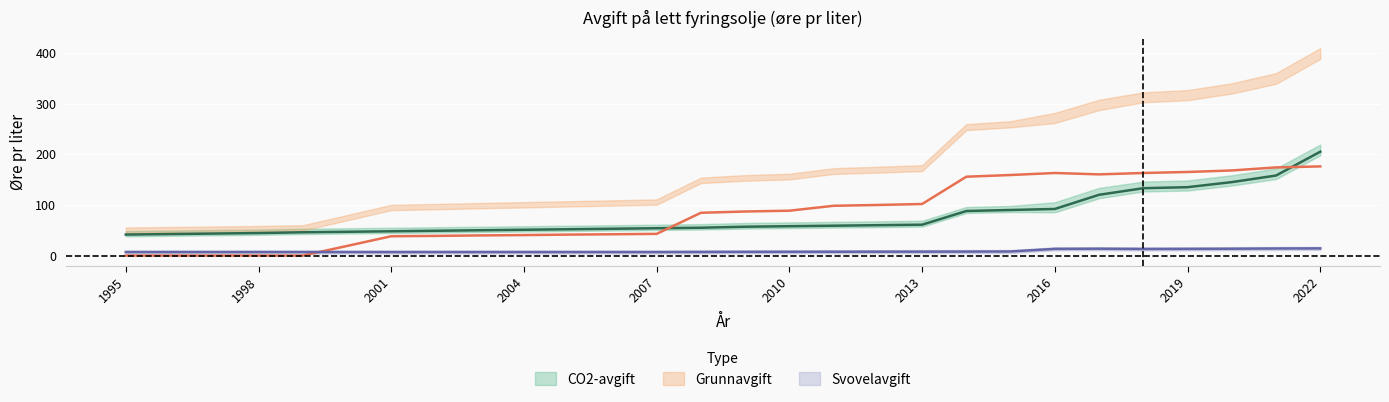

True or false: Svovelavgift and CO2-avgift intersect in this chart.

False